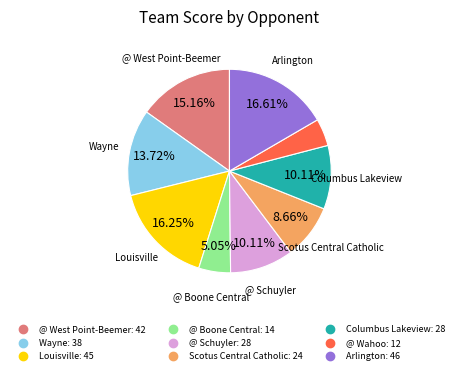

Which category has the smallest portion of the pie?

@ Wahoo